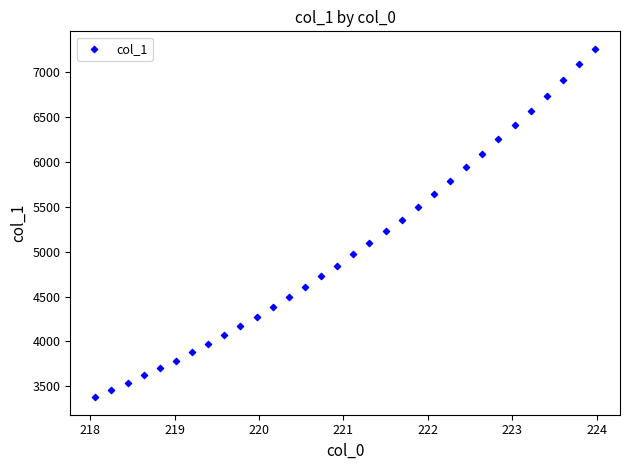

What is the range of Y values (max minus min)?

3886.2